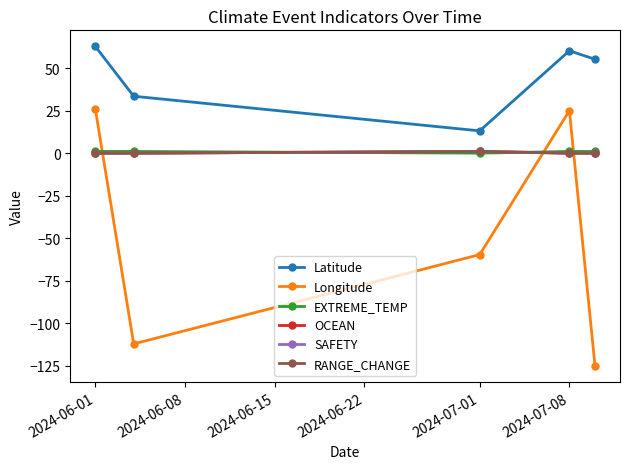

Is this an area chart (filled region under the line)?

No